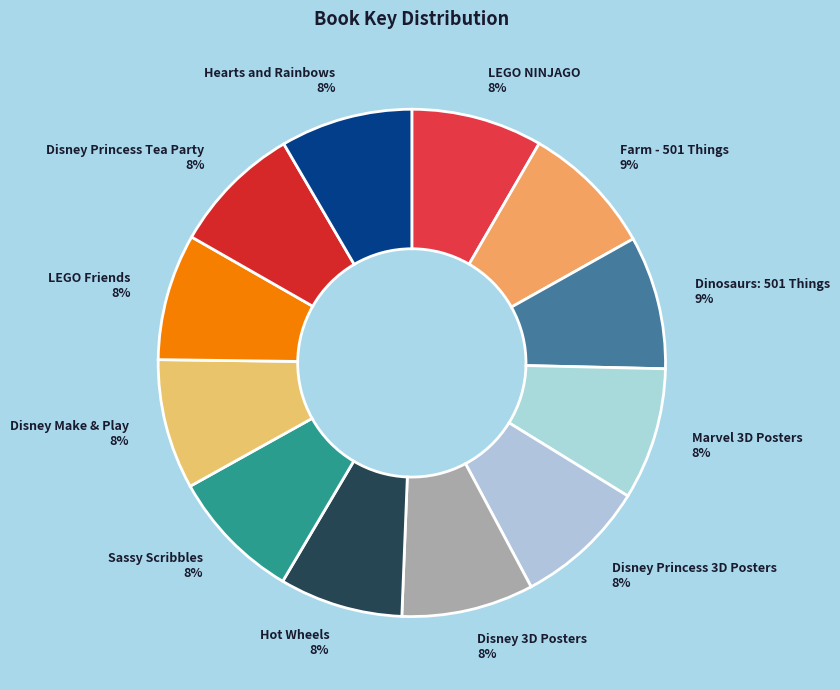

Is it true that Dinosaurs: 501 Things is 22% of the pie?

False